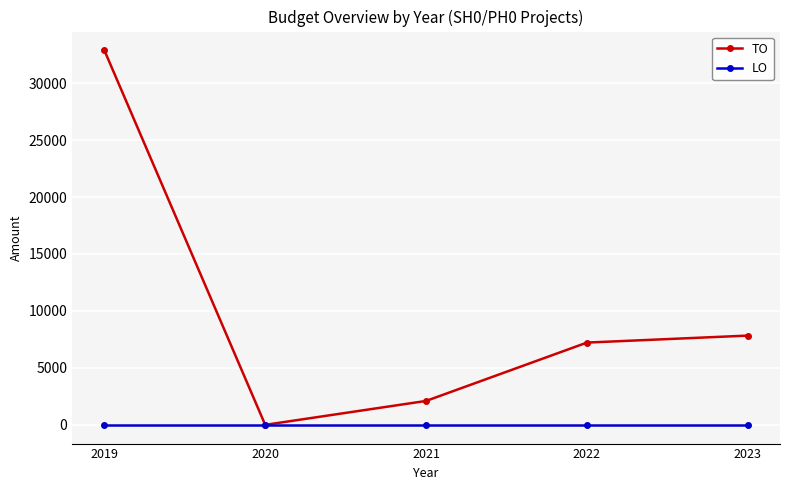

Reading left to right, extract all data points from this chart.

TO: 2019=32882	2020=0	2021=2100	2022=7222	2023=7836
LO: 2019=0	2020=0	2021=0	2022=0	2023=0